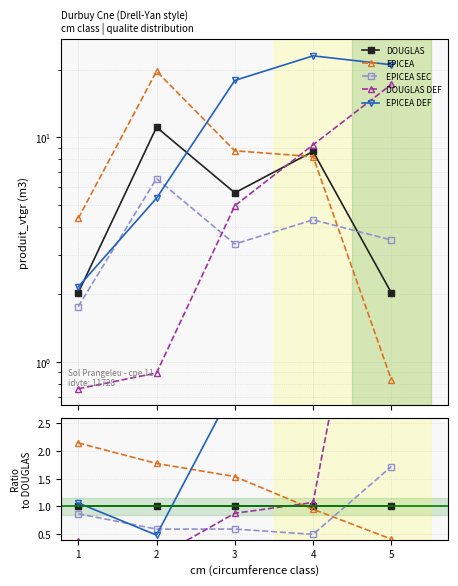

After their last crossing, which series has the higher values: EPICEA or DOUGLAS DEF?

DOUGLAS DEF